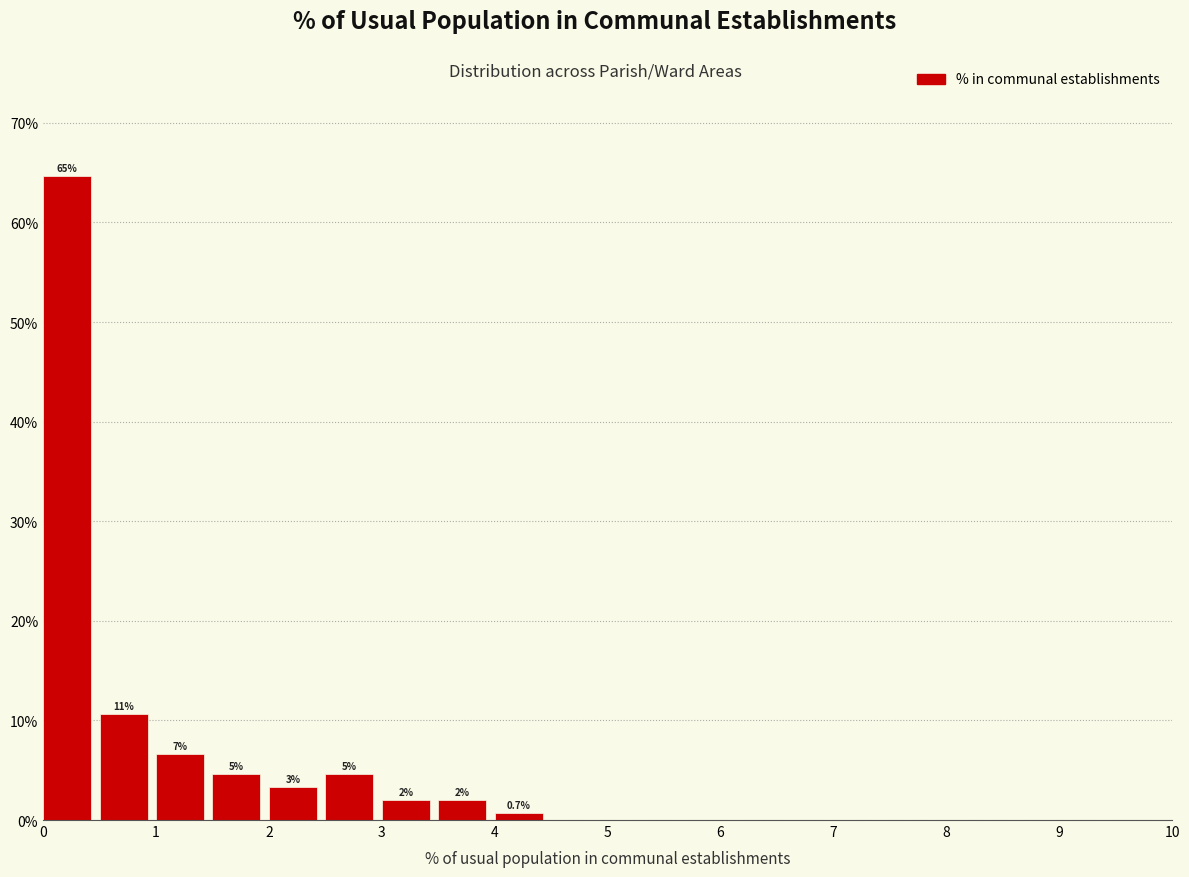

Over which range of the x-axis is the bar tallest?

0.0 to 0.5